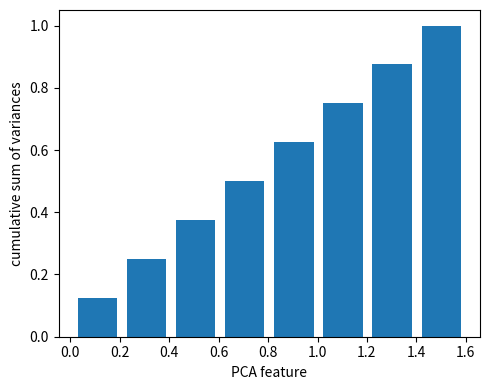

Which range on the x-axis has the tallest bar?

1.40 to 1.60